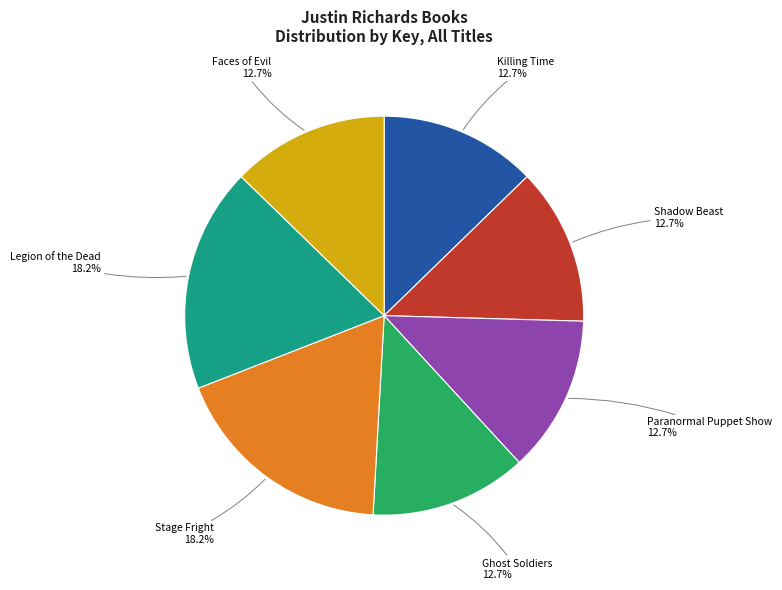

To the nearest percent, what portion does Legion of the Dead represent?

18%